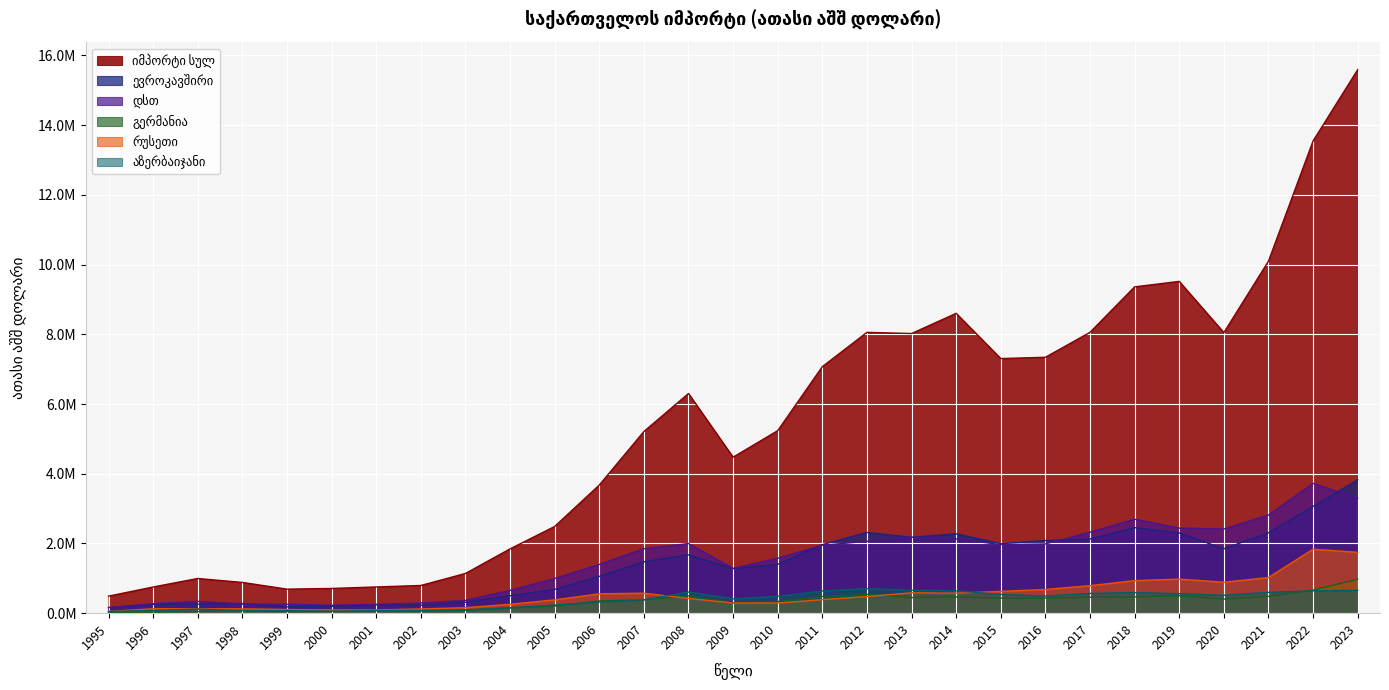

What is the greatest value displayed?

15591723.9